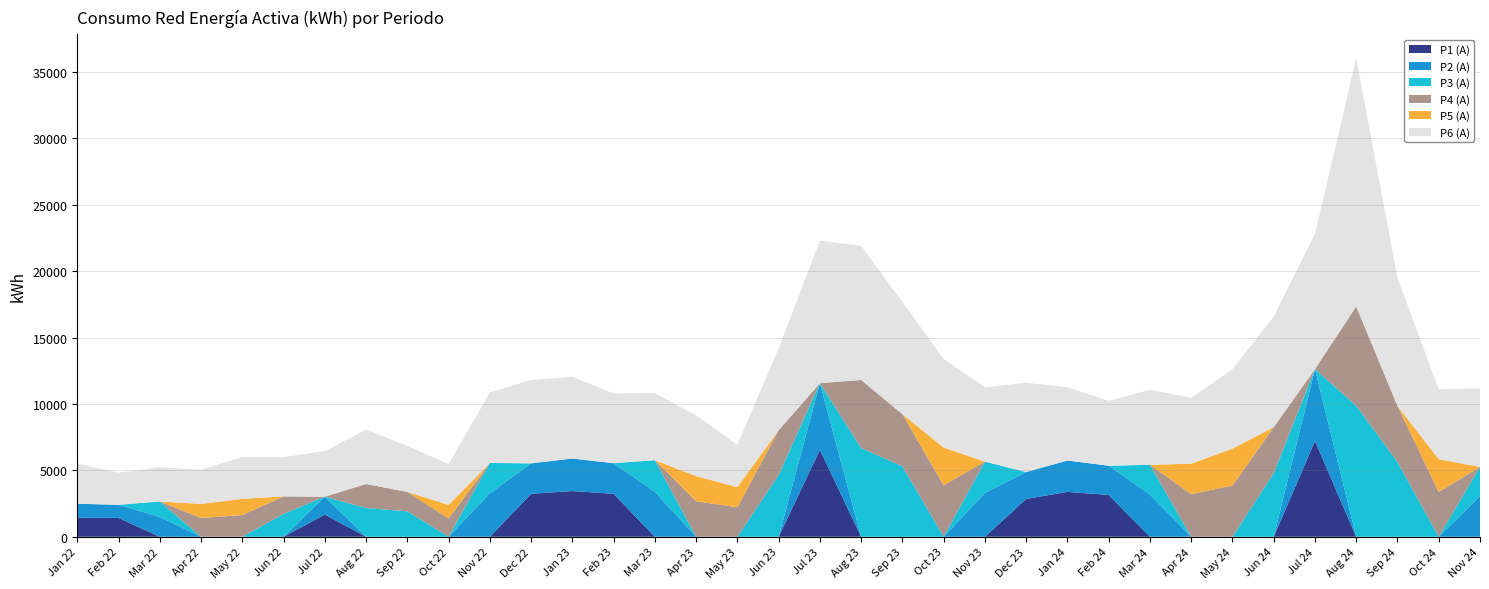

Reading left to right, what are all the values shown in this chart?

P1 (A): 2022-01=1431	2022-02=1420	2022-03=0	2022-04=0	2022-05=0	2022-06=0	2022-07=1672	2022-08=0	2022-09=0	2022-10=0	2022-11=0	2022-12=3235	2023-01=3444	2023-02=3238	2023-03=0	2023-04=0	2023-05=0	2023-06=0	2023-07=6557	2023-08=0	2023-09=0	2023-10=0	2023-11=0	2023-12=2849	2024-01=3378	2024-02=3152	2024-03=0	2024-04=0	2024-05=0	2024-06=0	2024-07=7220	2024-08=0	2024-09=0	2024-10=0	2024-11=0
P2 (A): 2022-01=1056	2022-02=985	2022-03=1493	2022-04=0	2022-05=0	2022-06=0	2022-07=1345	2022-08=0	2022-09=0	2022-10=0	2022-11=3273	2022-12=2295	2023-01=2446	2023-02=2303	2023-03=3388	2023-04=0	2023-05=0	2023-06=0	2023-07=5009	2023-08=0	2023-09=0	2023-10=0	2023-11=3309	2023-12=2027	2024-01=2364	2024-02=2200	2024-03=3181	2024-04=0	2024-05=0	2024-06=0	2024-07=5411	2024-08=0	2024-09=0	2024-10=0	2024-11=3053
P3 (A): 2022-01=0	2022-02=0	2022-03=1169	2022-04=0	2022-05=0	2022-06=1717	2022-07=0	2022-08=2164	2022-09=1916	2022-10=0	2022-11=2286	2022-12=0	2023-01=0	2023-02=0	2023-03=2380	2023-04=0	2023-05=0	2023-06=4644	2023-07=0	2023-08=6680	2023-09=5305	2023-10=0	2023-11=2353	2023-12=0	2024-01=0	2024-02=0	2024-03=2237	2024-04=0	2024-05=0	2024-06=4781	2024-07=0	2024-08=9867	2024-09=5625	2024-10=0	2024-11=2207
P4 (A): 2022-01=0	2022-02=0	2022-03=0	2022-04=1416	2022-05=1633	2022-06=1326	2022-07=0	2022-08=1809	2022-09=1462	2022-10=1376	2022-11=0	2022-12=0	2023-01=0	2023-02=0	2023-03=0	2023-04=2677	2023-05=2220	2023-06=3379	2023-07=0	2023-08=5132	2023-09=3925	2023-10=3873	2023-11=0	2023-12=0	2024-01=0	2024-02=0	2024-03=0	2024-04=3214	2024-05=3855	2024-06=3472	2024-07=0	2024-08=7480	2024-09=4222	2024-10=3377	2024-11=0
P5 (A): 2022-01=0	2022-02=0	2022-03=0	2022-04=1060	2022-05=1219	2022-06=0	2022-07=0	2022-08=0	2022-09=0	2022-10=1022	2022-11=0	2022-12=0	2023-01=0	2023-02=0	2023-03=0	2023-04=1893	2023-05=1513	2023-06=0	2023-07=0	2023-08=0	2023-09=0	2023-10=2849	2023-11=0	2023-12=0	2024-01=0	2024-02=0	2024-03=0	2024-04=2289	2024-05=2784	2024-06=0	2024-07=0	2024-08=0	2024-09=0	2024-10=2468	2024-11=0
P6 (A): 2022-01=3033	2022-02=2421	2022-03=2568	2022-04=2569	2022-05=3151	2022-06=2956	2022-07=3433	2022-08=4099	2022-09=3459	2022-10=3075	2022-11=5301	2022-12=6279	2023-01=6159	2023-02=5254	2023-03=5055	2023-04=4562	2023-05=3196	2023-06=6162	2023-07=10730	2023-08=10100	2023-09=8457	2023-10=6661	2023-11=5597	2023-12=6718	2024-01=5517	2024-02=4869	2024-03=5658	2024-04=4957	2024-05=5982	2024-06=8324	2024-07=10166	2024-08=18688	2024-09=9652	2024-10=5261	2024-11=5909